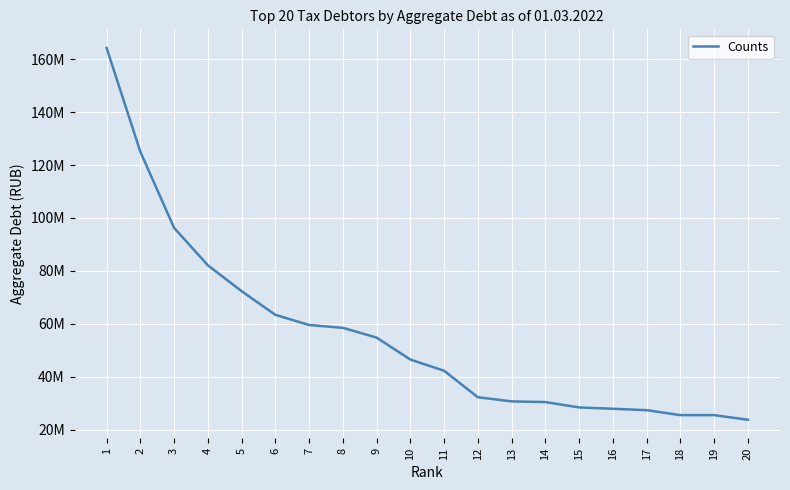

Does the chart have visible grid lines?

Yes